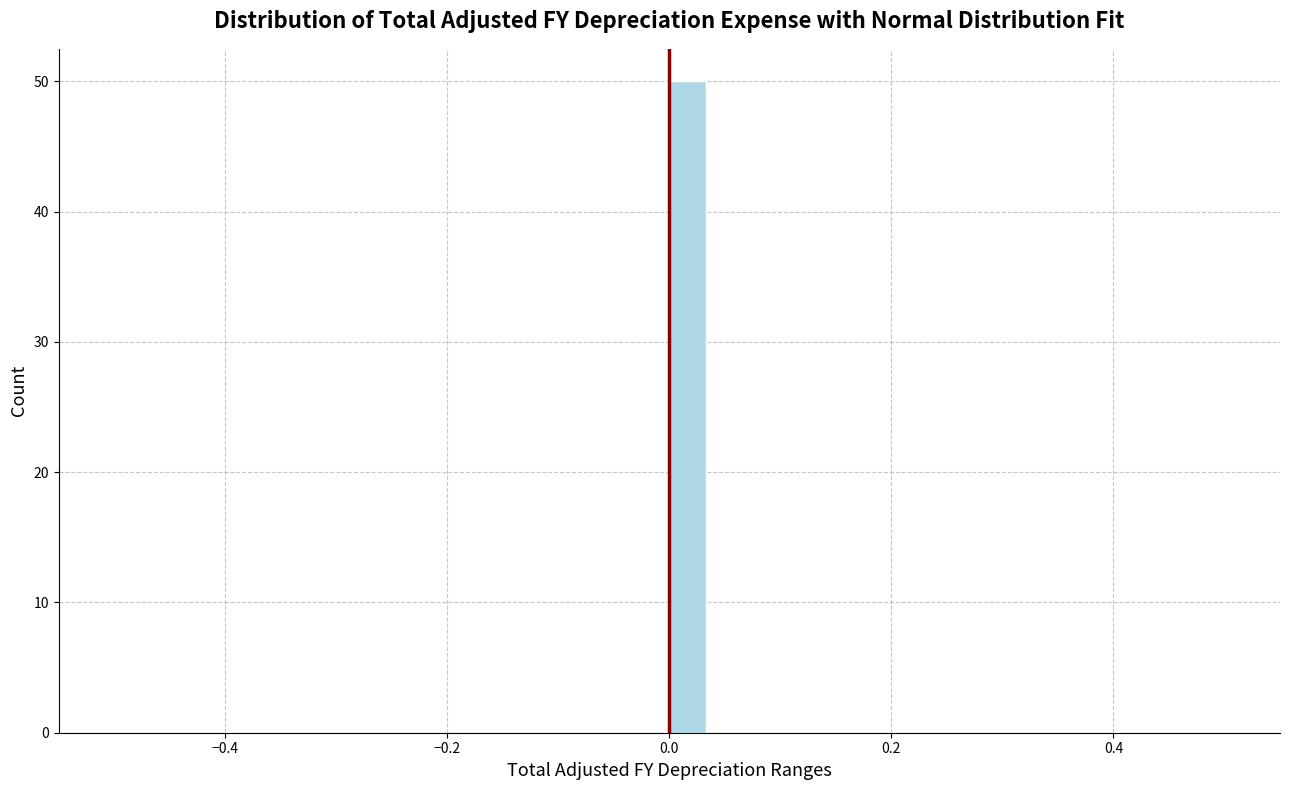

Read against the x-axis, roughly where is the centre of the tallest bar?

0.02